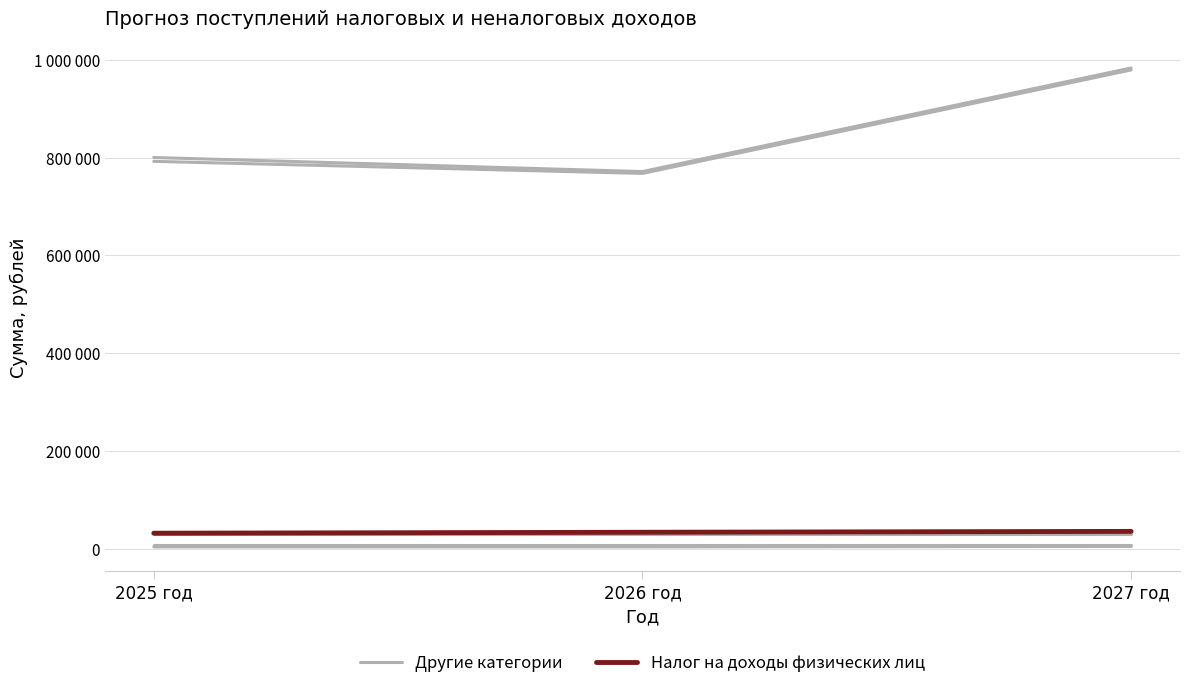

True or false: Налог на доходы физических лиц has a value of 50589 at 2025 год.

False